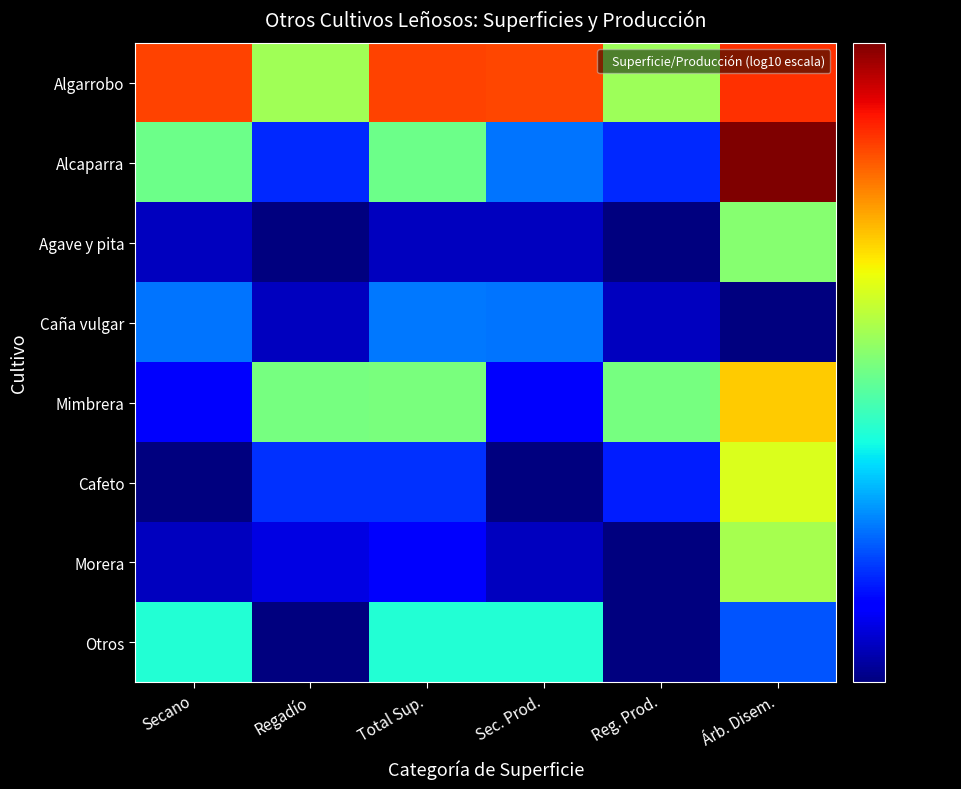

How many data points does each series have?

6